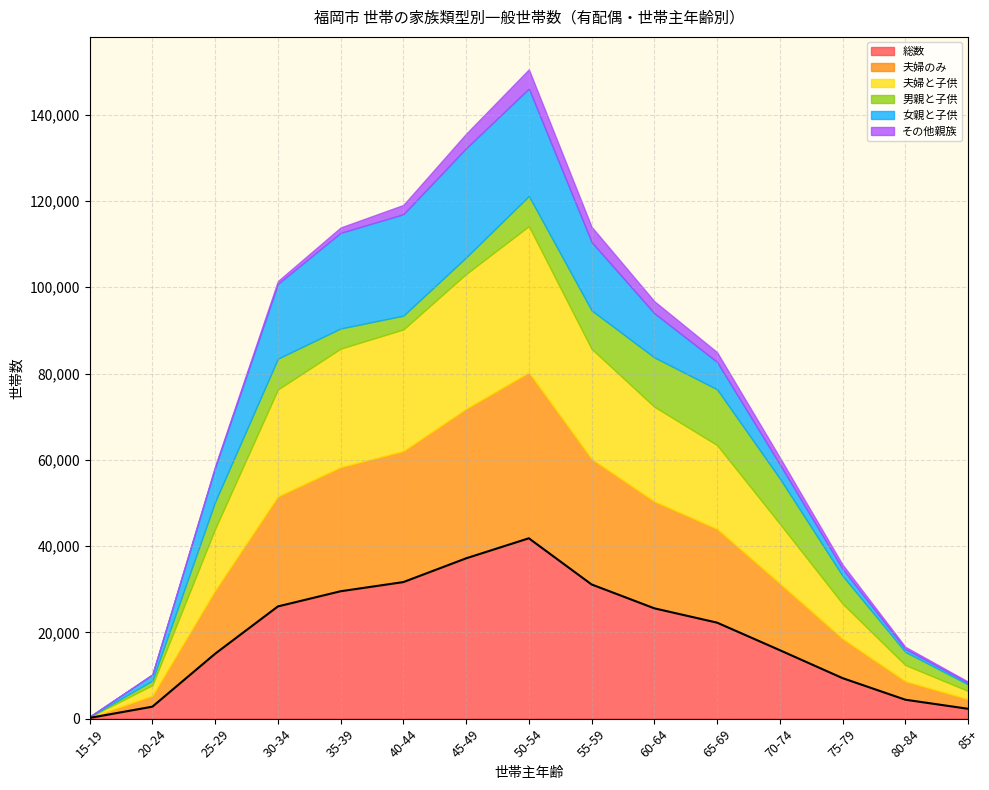

What is the difference between the 夫婦のみ values at 75-79 and 55-59?

19944